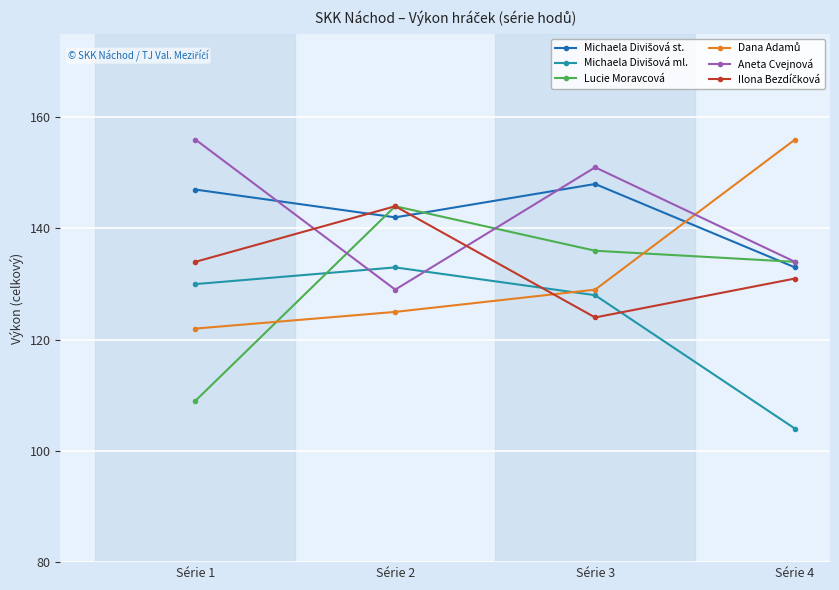

What is the difference between the highest and lowest values at Série 3?

27